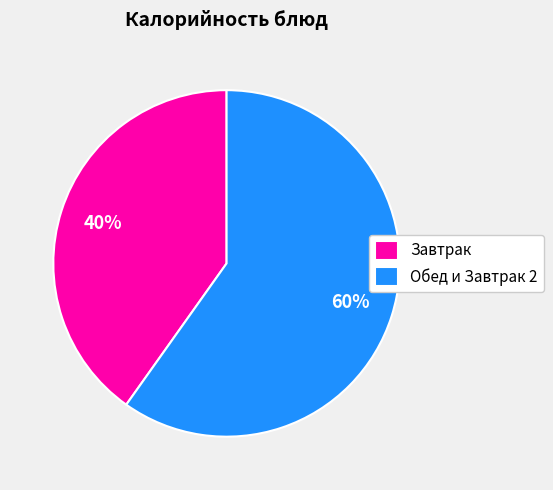

To the nearest percent, what portion does Обед и Завтрак 2 represent?

60%